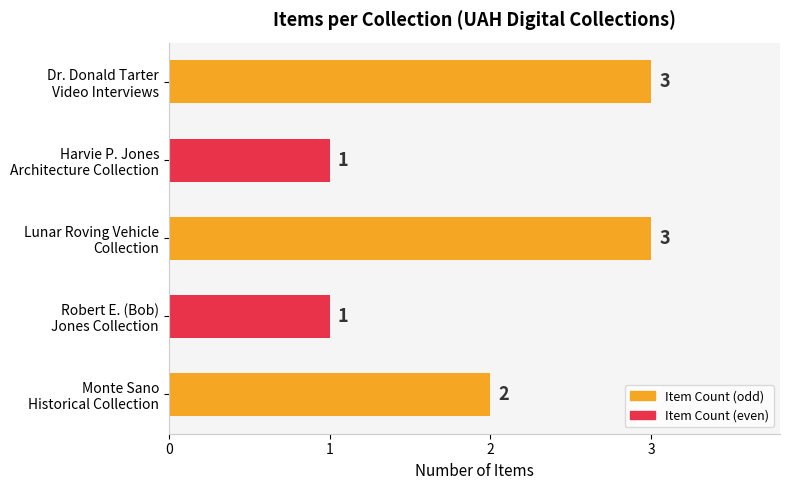

How many values are between 1 and 3?

5